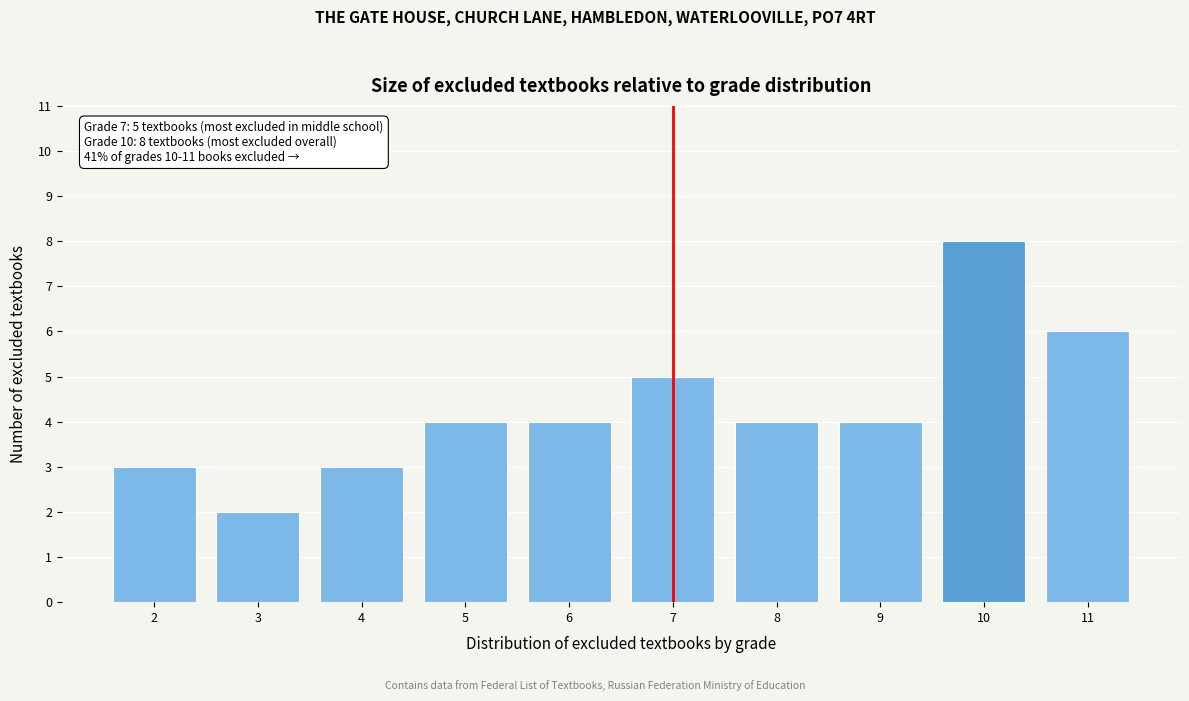

Reading right to left, transcribe all the data shown in this chart.

11=6	10=8	9=4	8=4	7=5	6=4	5=4	4=3	3=2	2=3